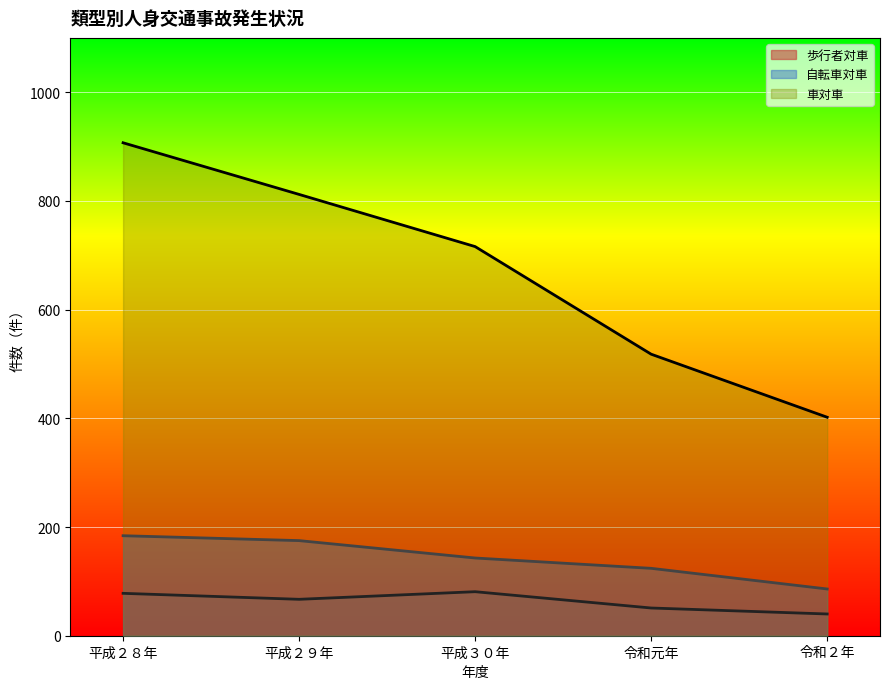

How many interior local peaks does the 歩行者対車 series have?

1